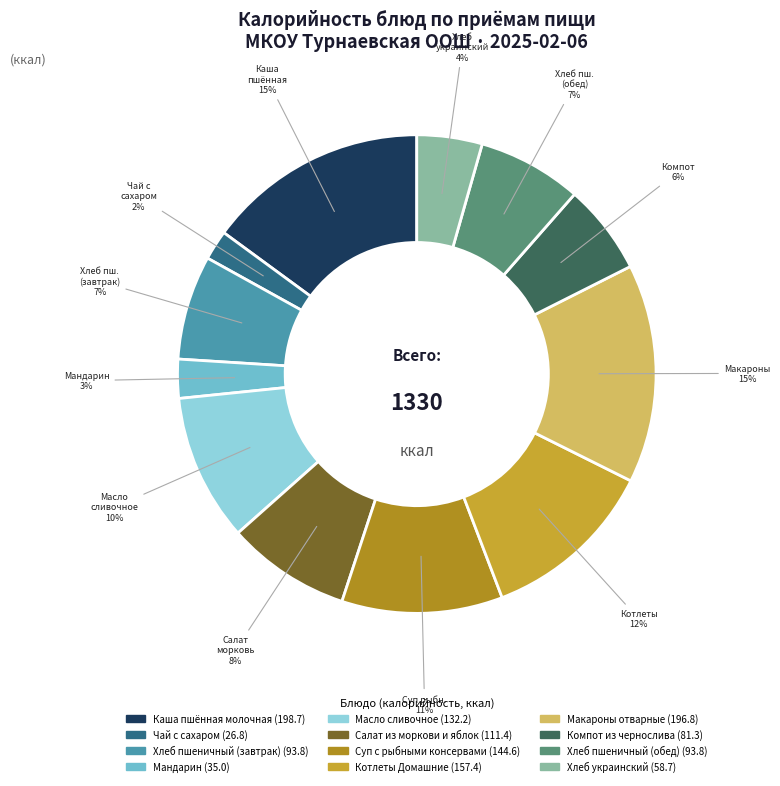

Which slice is the largest?

Каша пшённая молочная